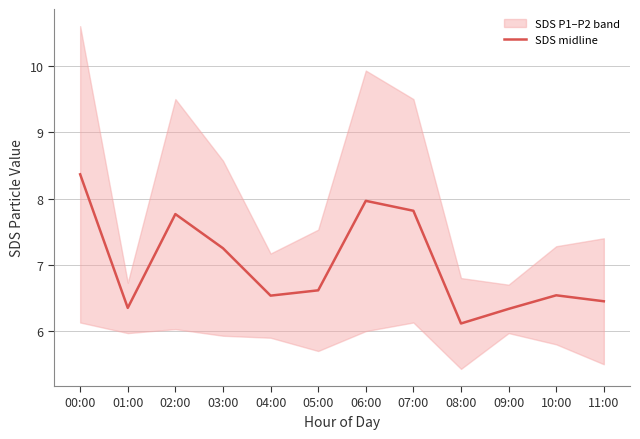

Is it true that the value at 06:00 is 2.8?

False